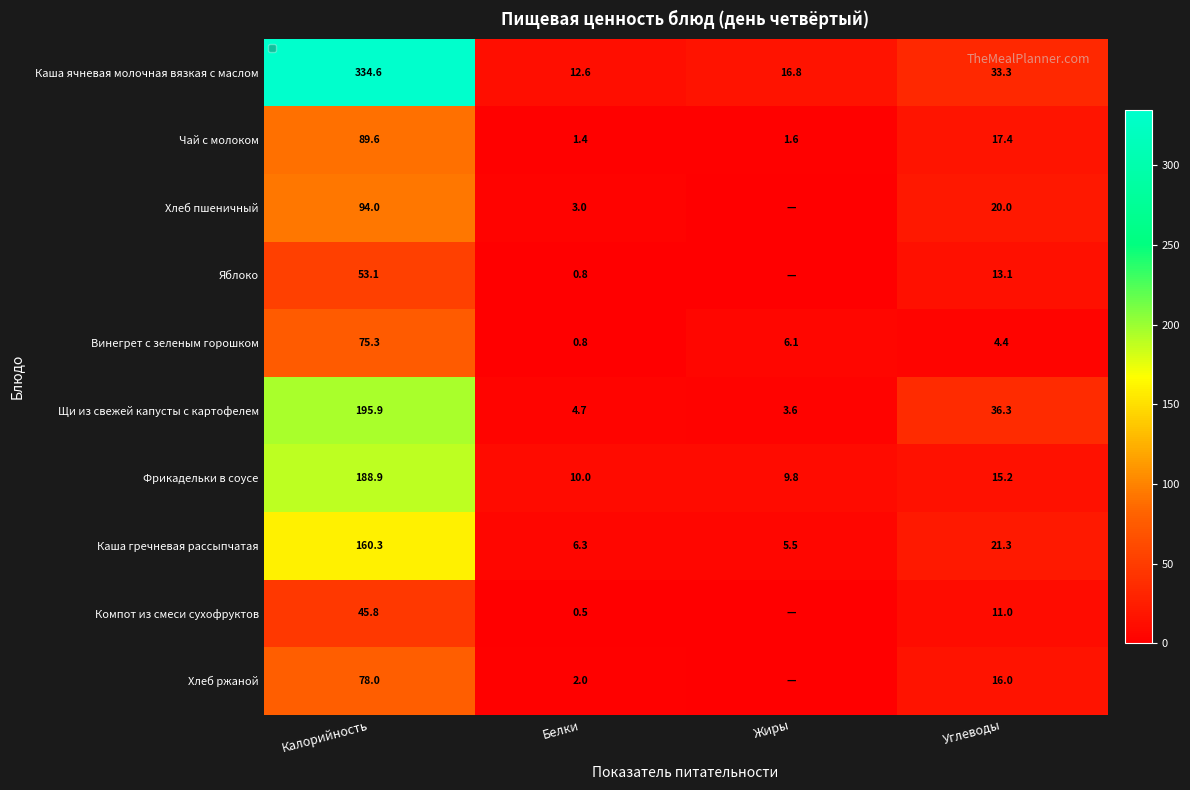

Count the number of categories in the chart.

4